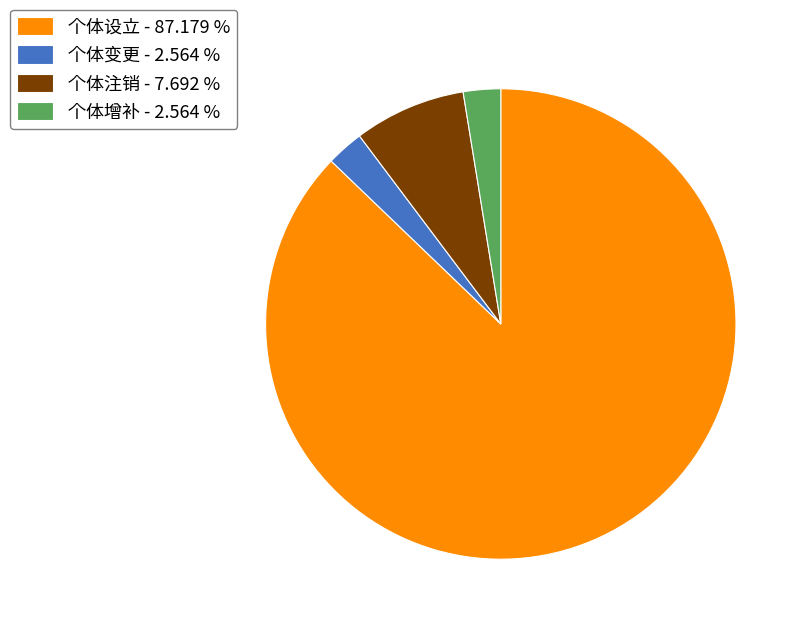

Is there a majority slice in this chart?

Yes